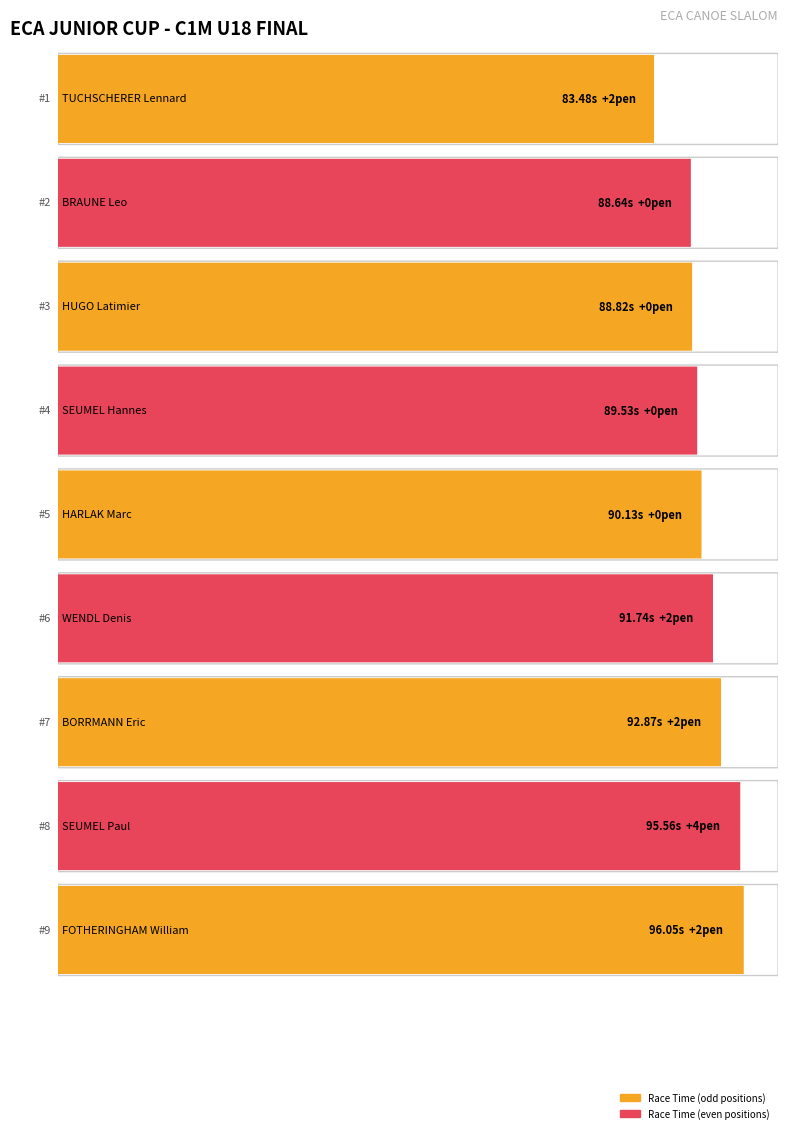

How many data points in Penalty are above 2?

1